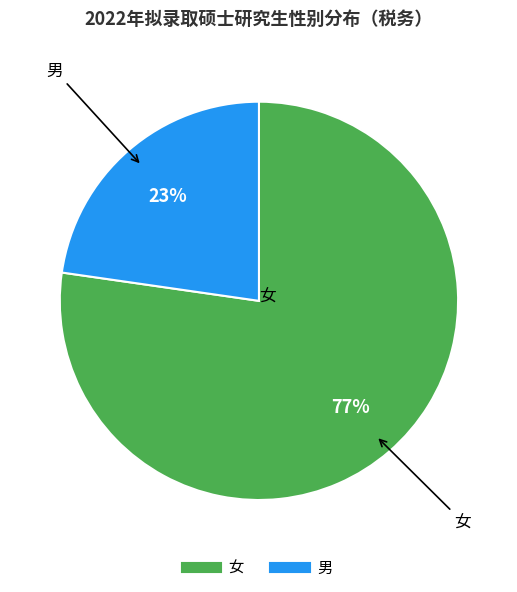

Is there a majority slice in this chart?

Yes